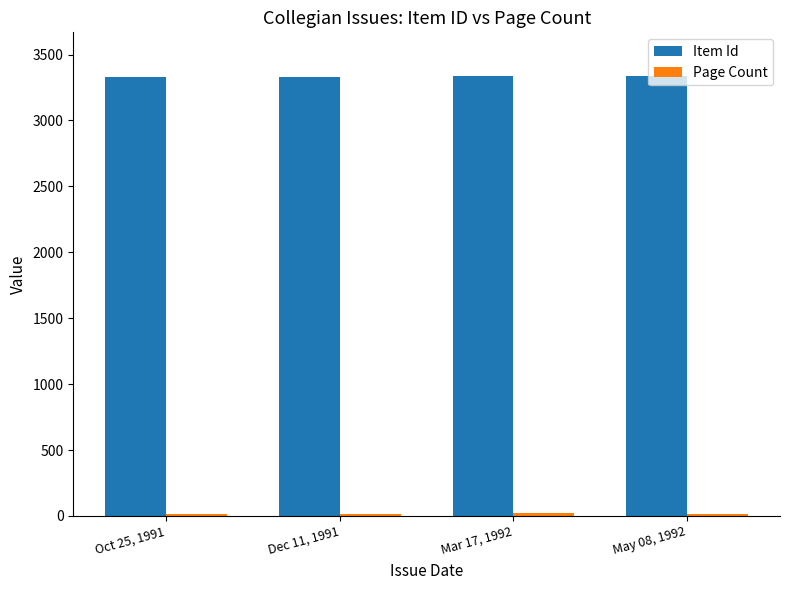

List the labels in order of Item Id value, largest first.

May 08, 1992, Mar 17, 1992, Dec 11, 1991, Oct 25, 1991